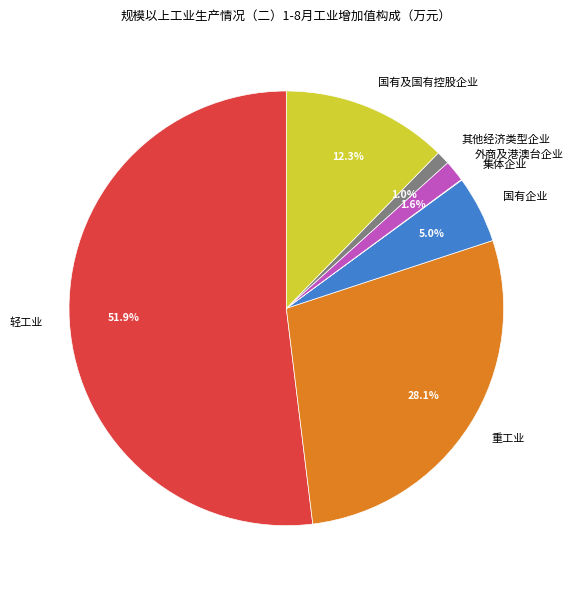

How much of the chart is everything except 其他经济类型企业?

99.0%